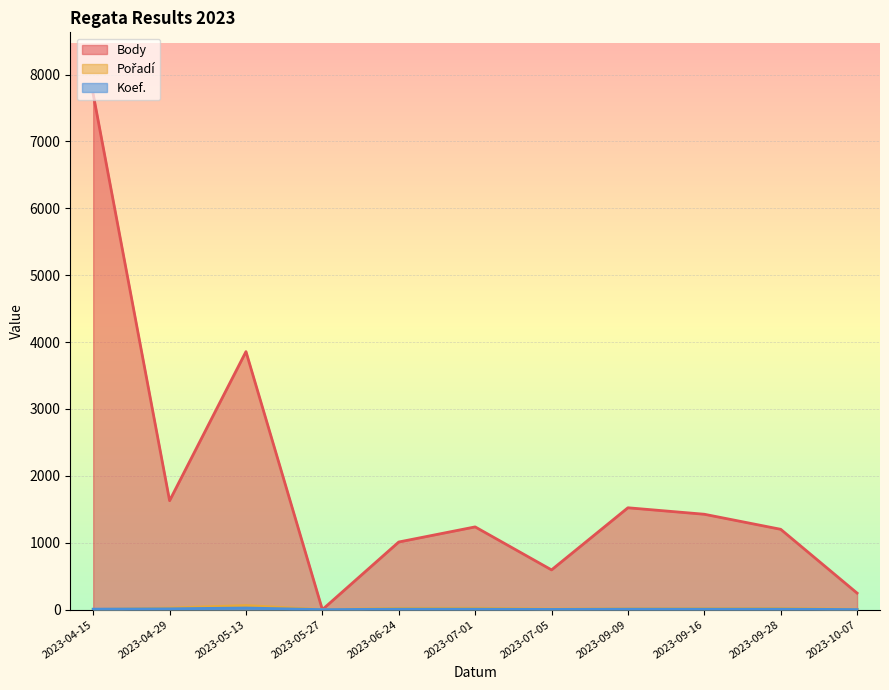

Reading left to right, extract all data points from this chart.

Body: 7707	1629	3858	0	1011	1237	594	1523	1426	1201	247
Pořadí: 1	24	61	0	19	21	8	13	15	17	5
Koef.: 7	12	24	0	7	7	3	7	7	7	1